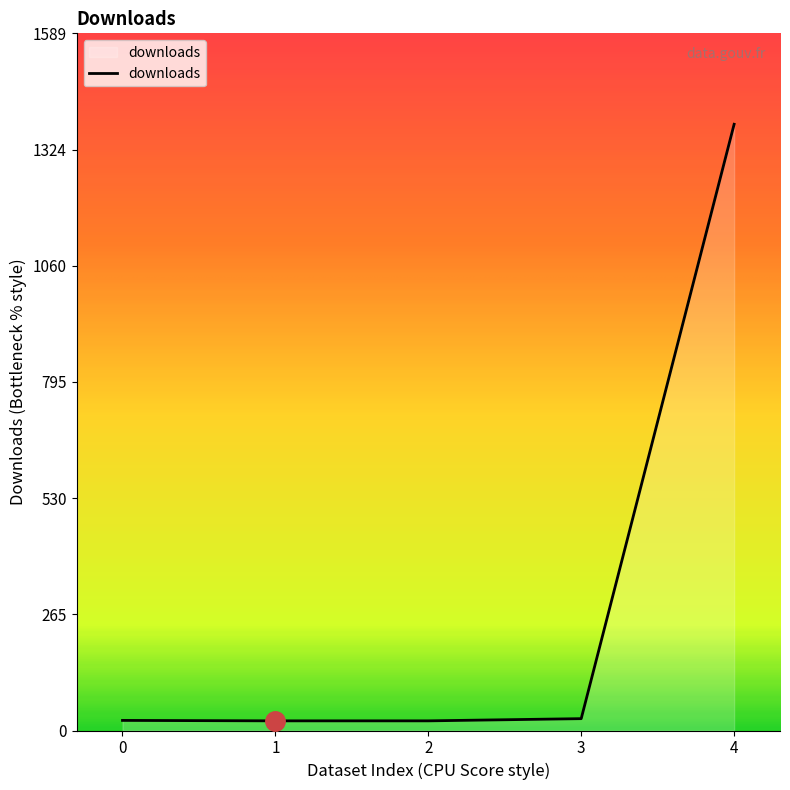

What is the maximum value shown in the chart?

1382